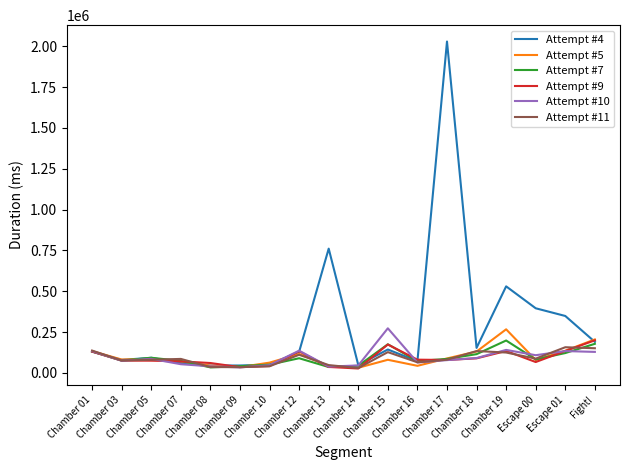

Which series has the largest total across all categories?

Attempt #4